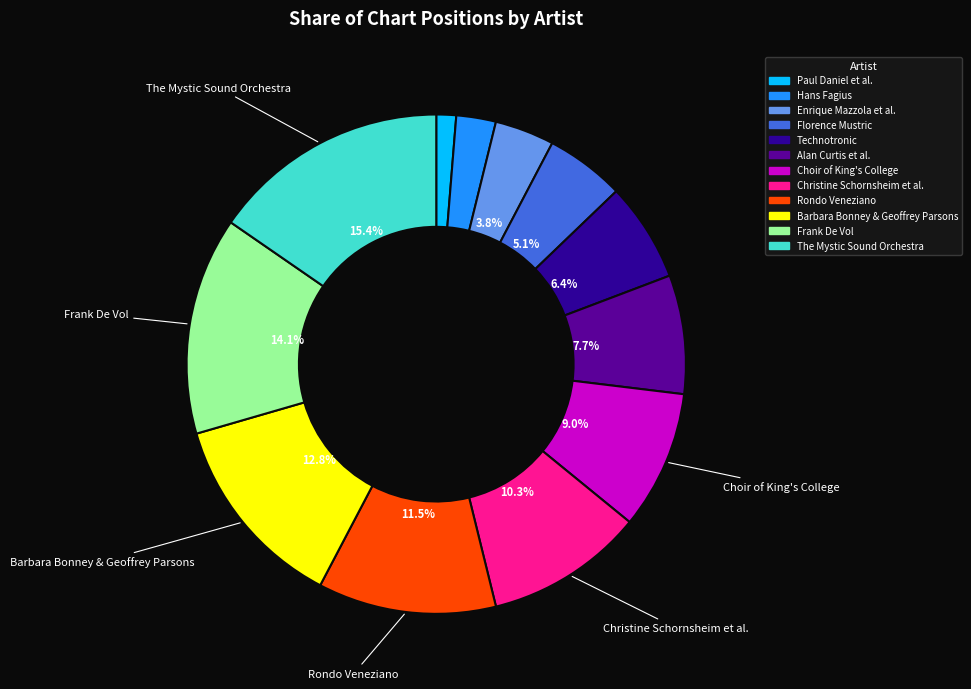

Does any single category account for the majority?

No